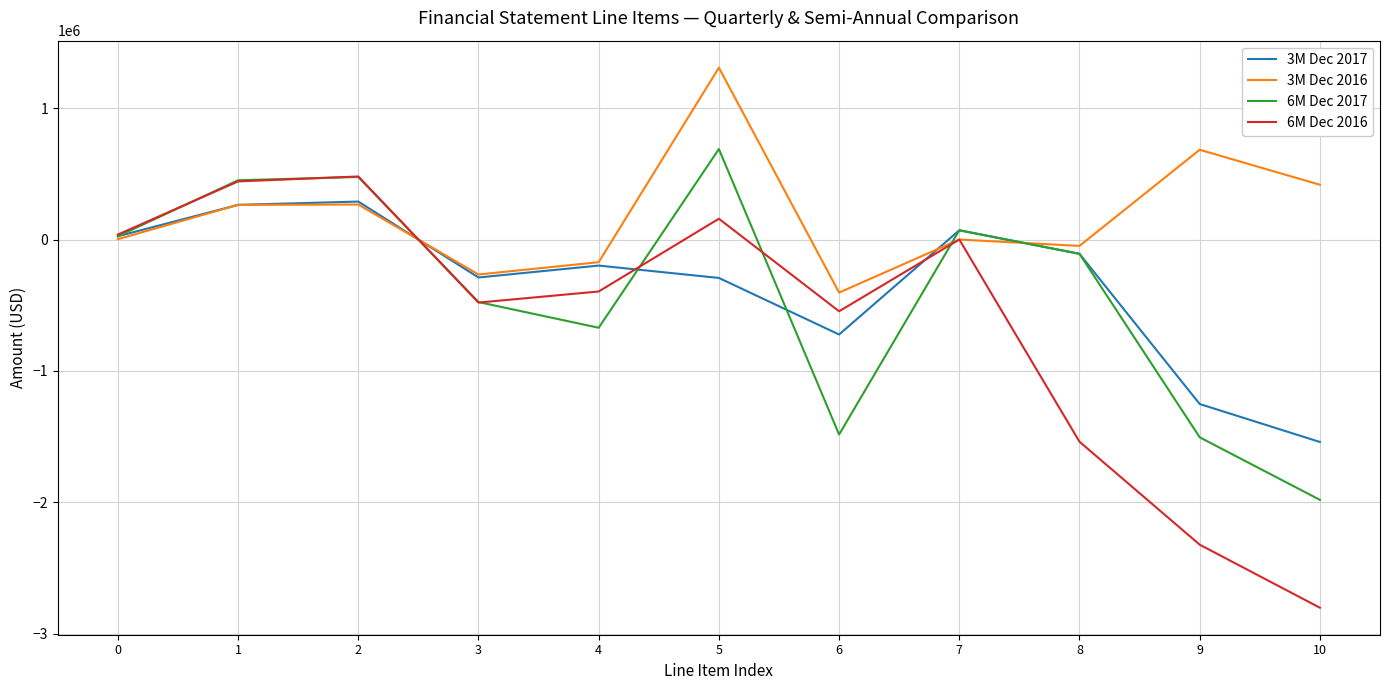

True or false: 3M Dec 2016 and 6M Dec 2016 cross at least once.

True